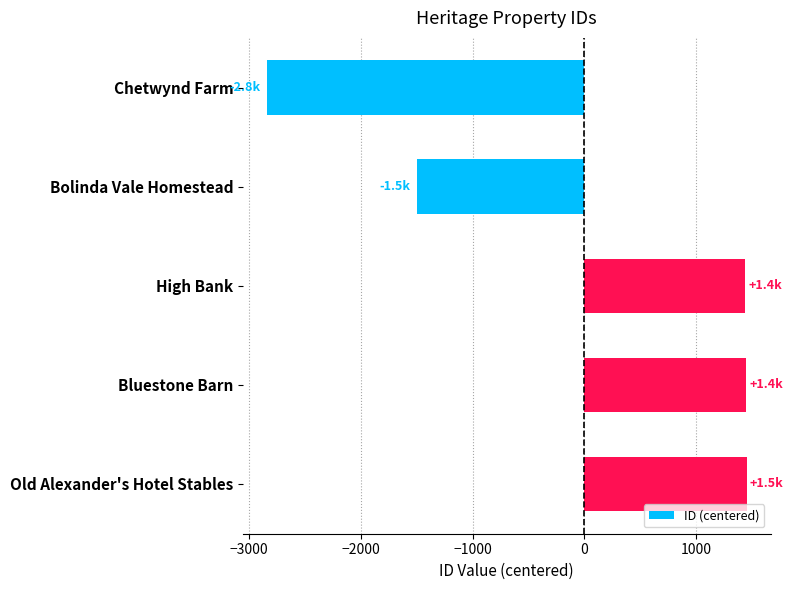

What is the maximum value shown in the chart?

1450.8